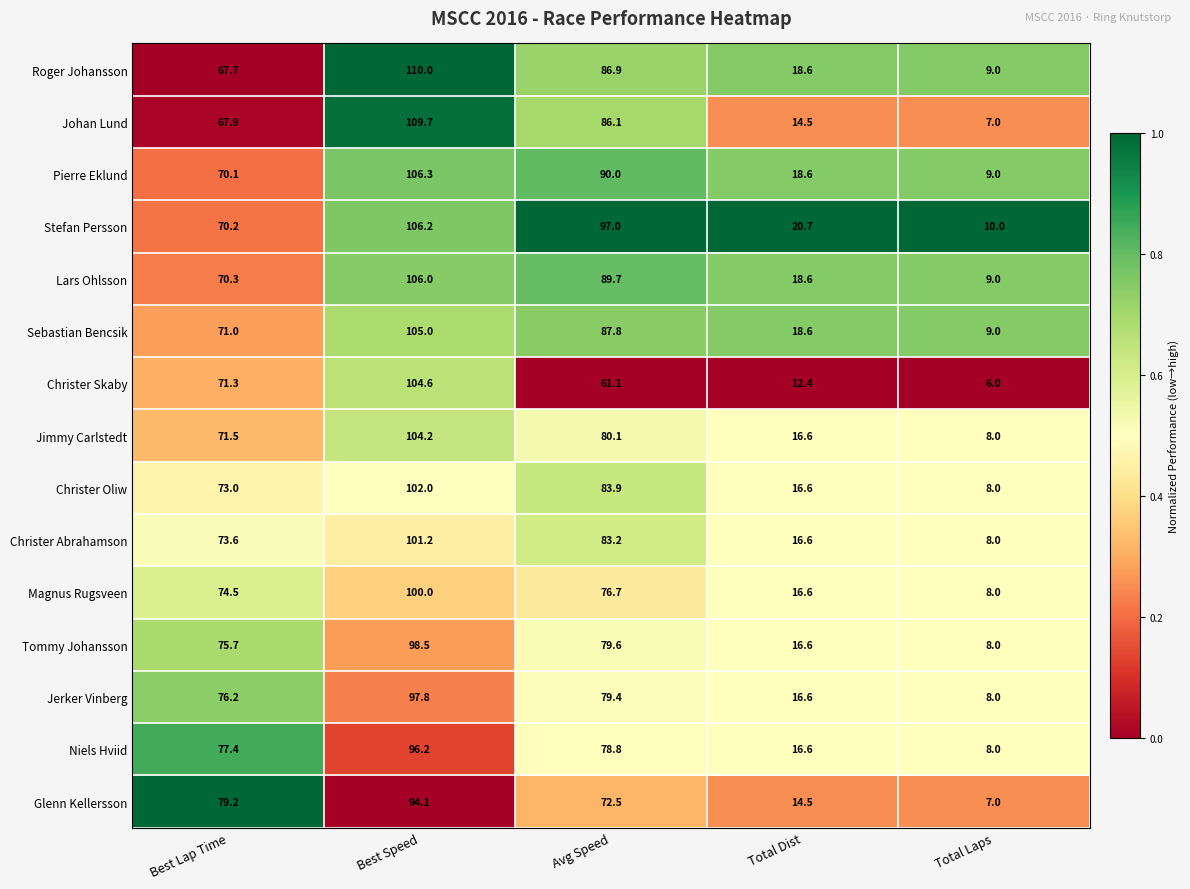

What is the difference between the highest and lowest values at Best Speed?

15.9